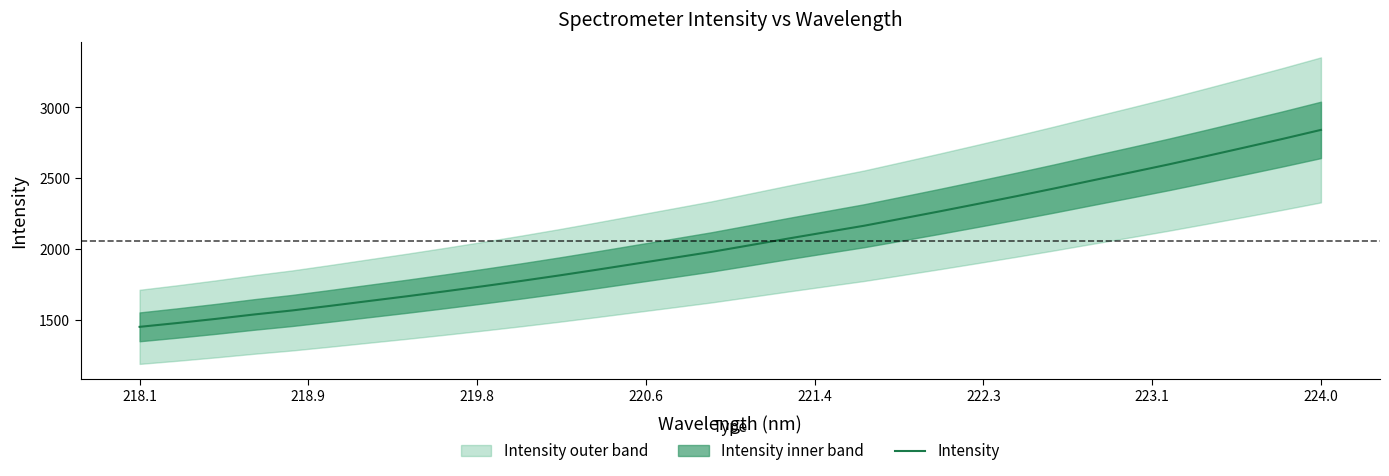

Count the number of values greater than 2027.

16